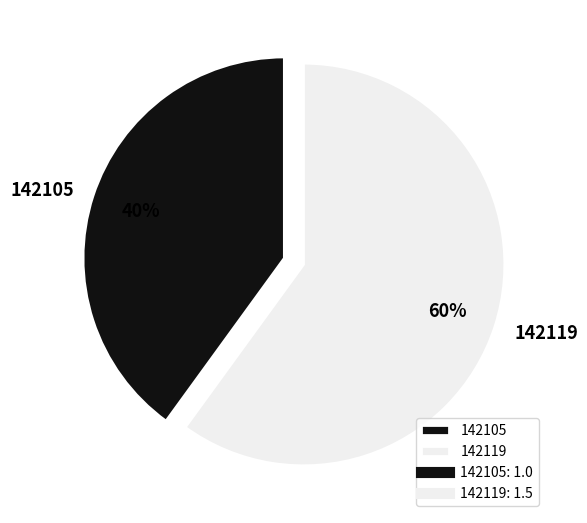

Combined, do 142105 and 142119 account for over 50%?

Yes